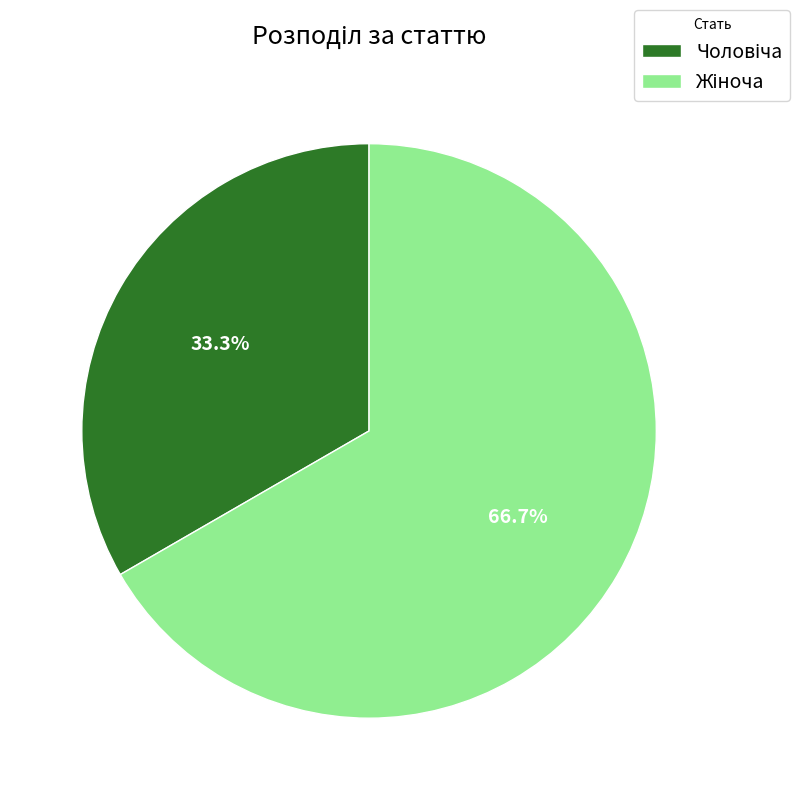

Does any single category account for the majority?

Yes